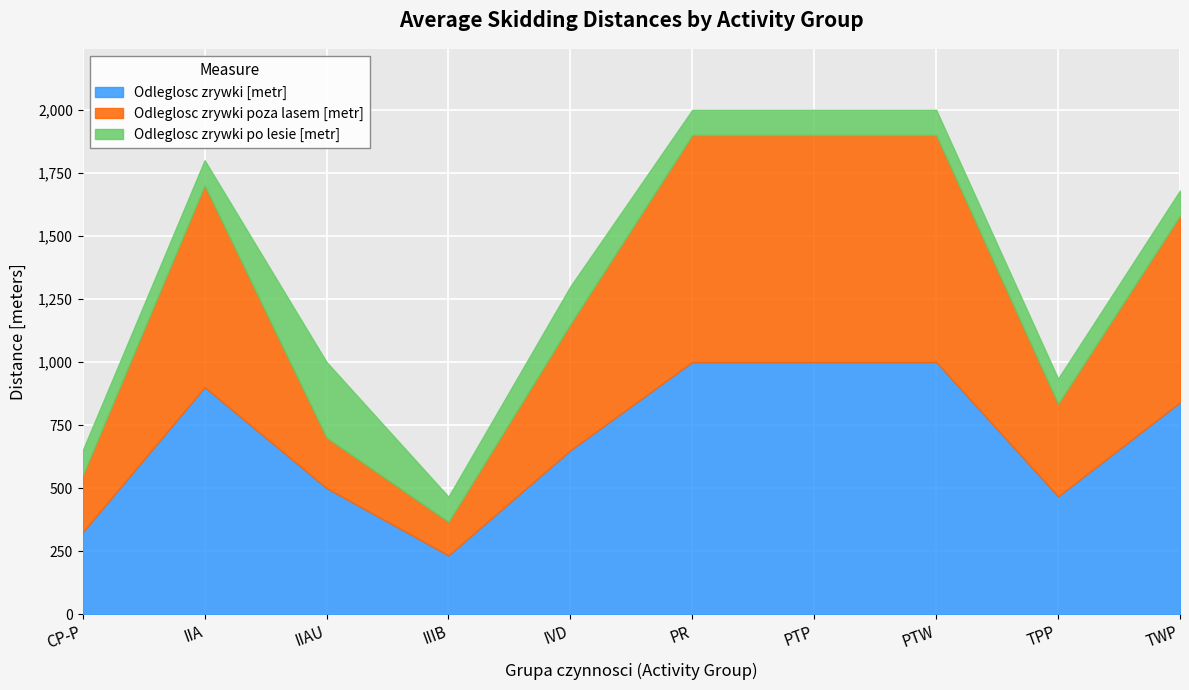

What is the lowest value of the Odleglosc zrywki [metr] series?

233